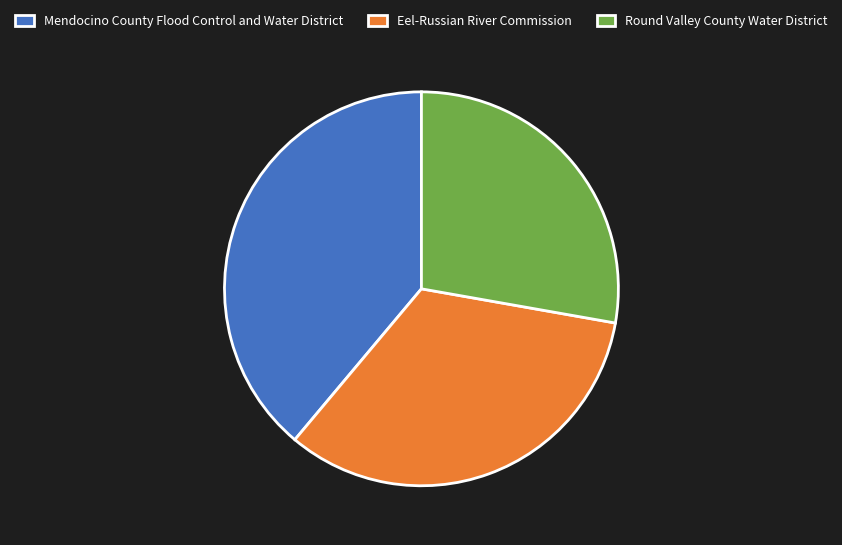

Is there a majority slice in this chart?

No